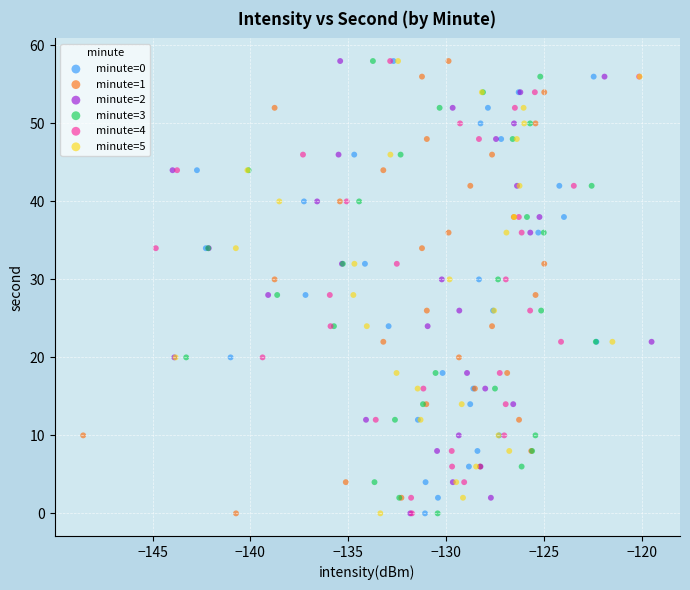

What are all the series names shown in the legend?

minute=0, minute=1, minute=2, minute=3, minute=4, minute=5